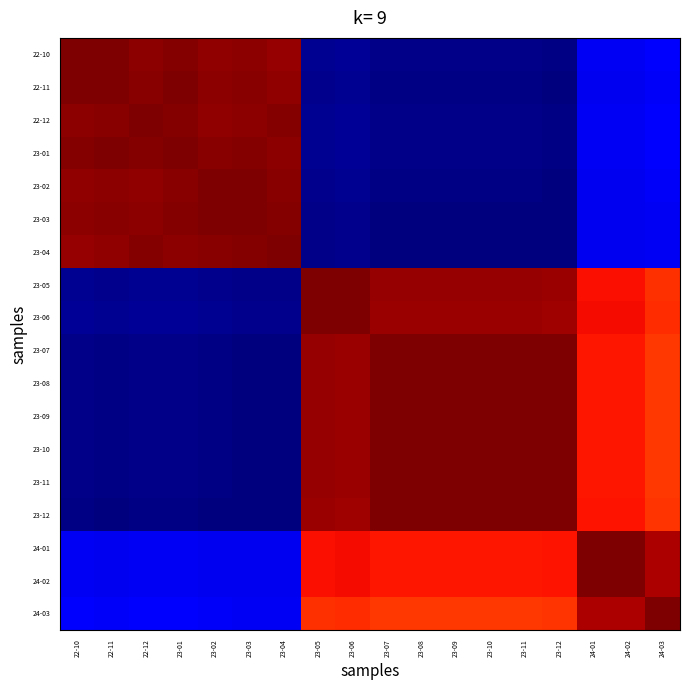

What is the greatest value displayed?

1.0